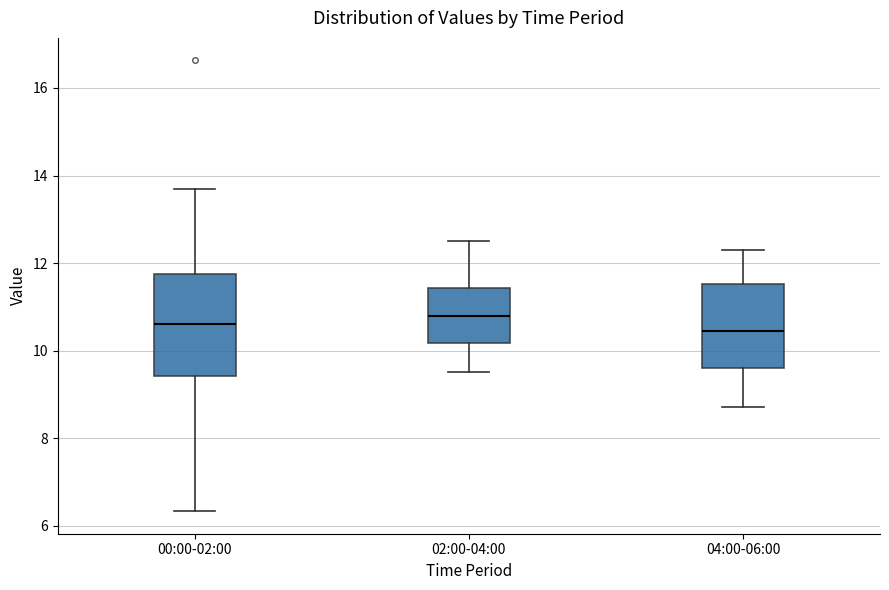

Reading left to right, transcribe this box plot: for each box, give where its median line is, the range the box spans, and where its two whiskers end, as read against the y-axis. The values are not printed on the chart, so give them approximately, as read against the axis.

00:00-02:00: median 10.6, box 9.4 to 11.8, whiskers 6.4 to 13.8
02:00-04:00: median 10.8, box 10.2 to 11.4, whiskers 9.6 to 12.6
04:00-06:00: median 10.4, box 9.6 to 11.6, whiskers 8.8 to 12.4